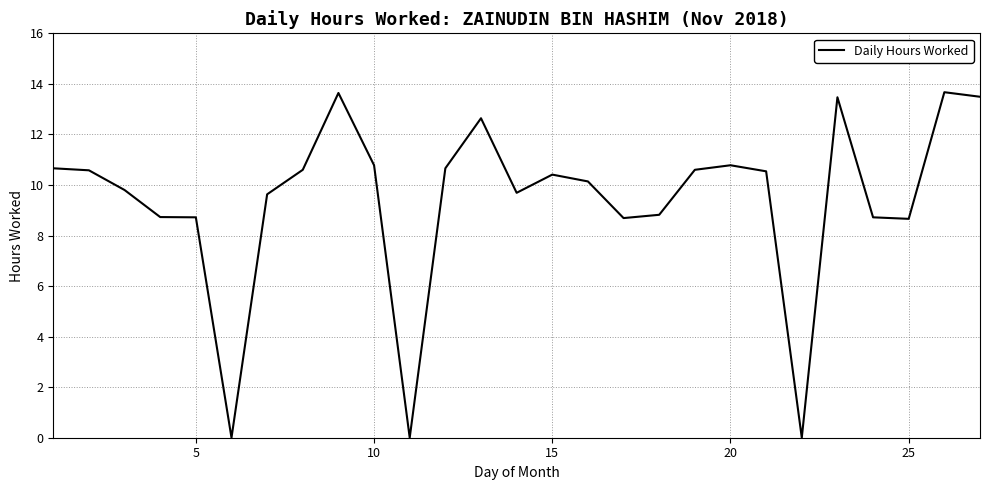

What is the greatest value displayed?

13.7